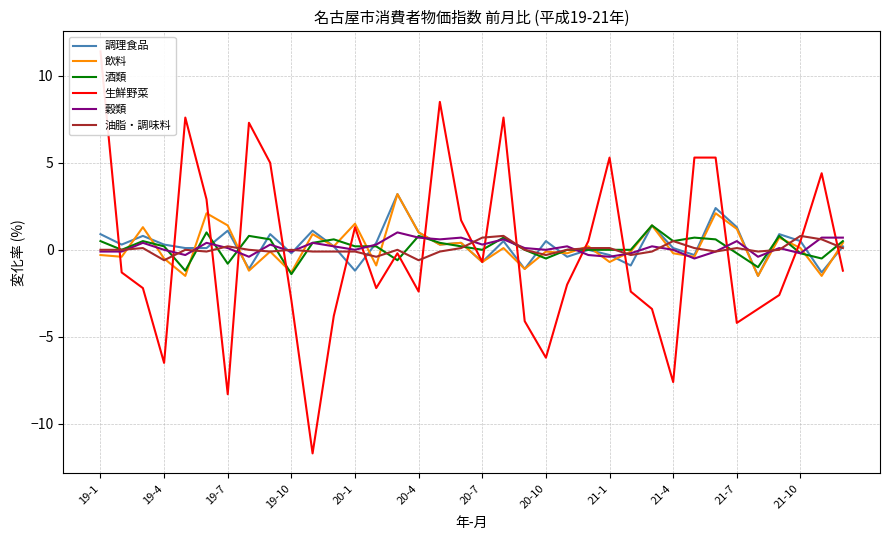

At how many categories does at least one series exceed 9?

1